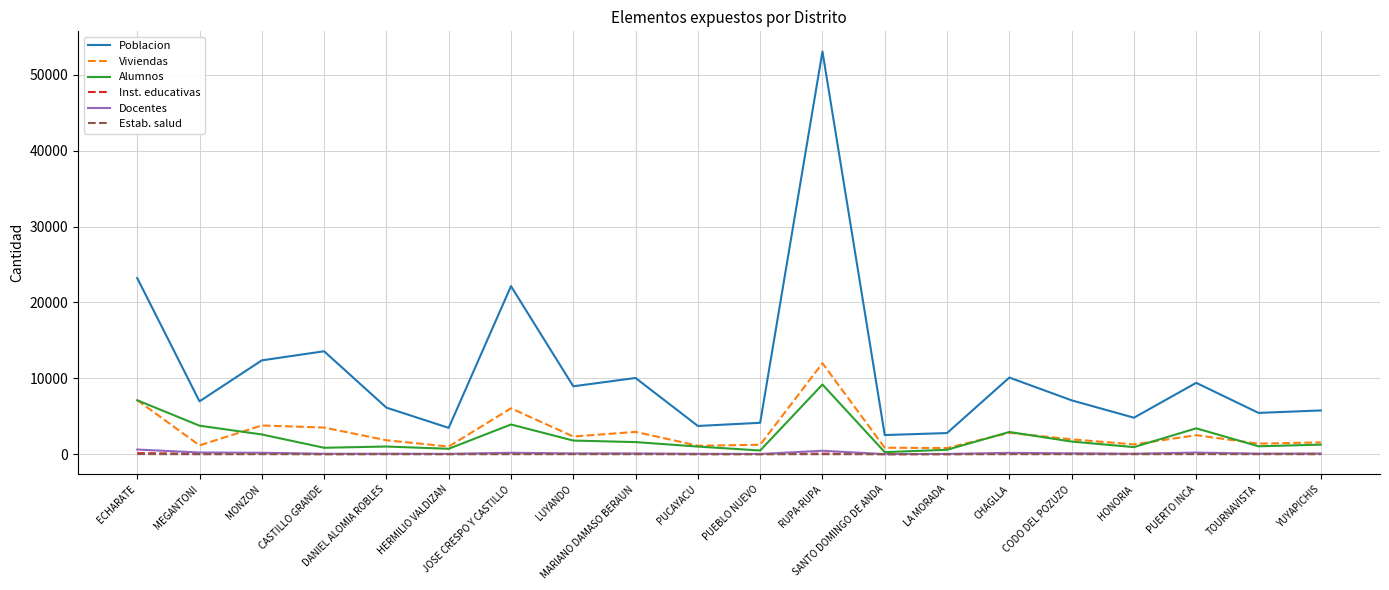

Which series has the largest total across all categories?

Poblacion